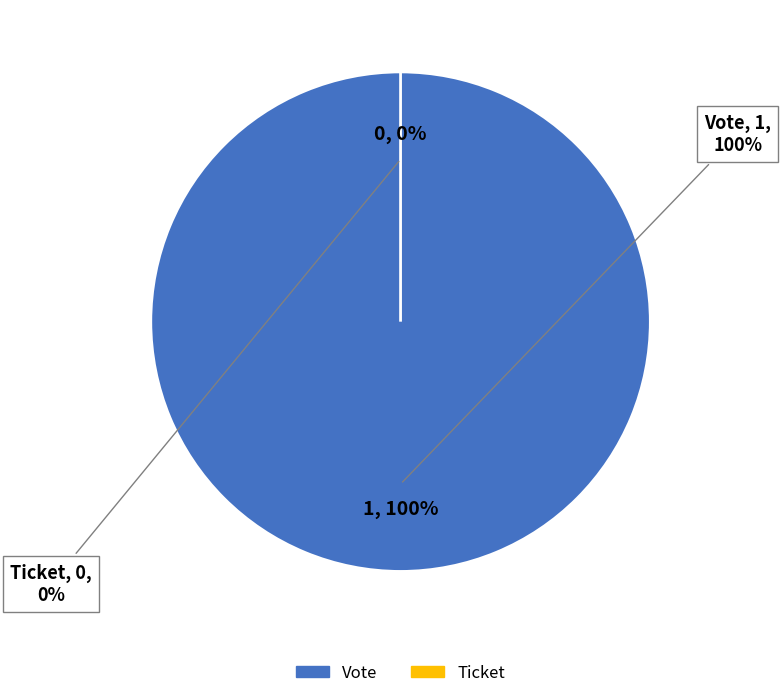

Which category has the biggest portion of the pie?

Vote